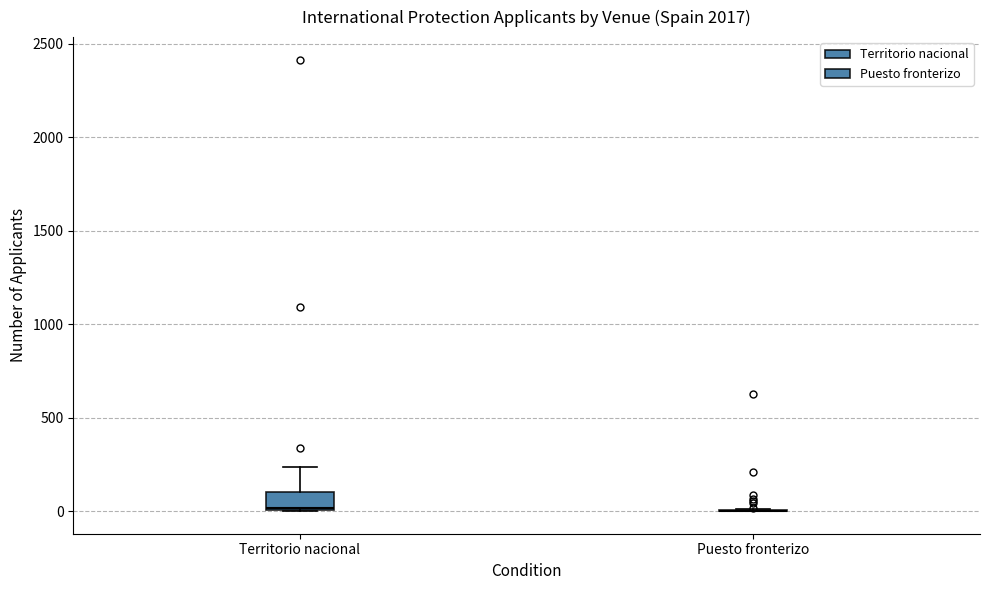

Reading left to right, read every box against the y-axis: the position of its median line, the range the box covers, and the ends of its whiskers. The values are not printed on the chart, so give them approximately, as read against the axis.

Territorio nacional: median 0, box 0 to 100, whiskers 0 to 250
Puesto fronterizo: box collapsed to a line at 0, whiskers 0 to 0